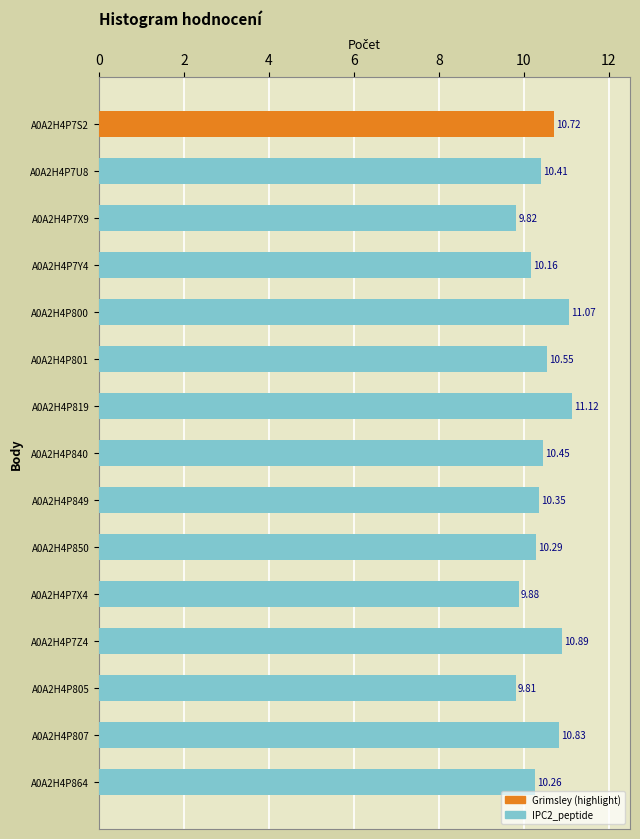

Are the bars horizontal?

Yes